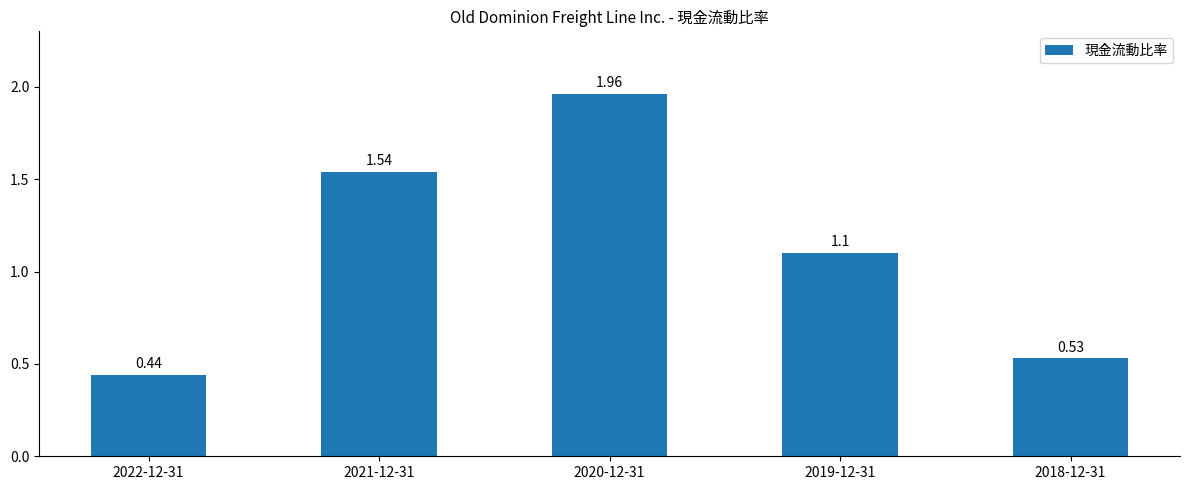

The chart shows a value of 0.9 at 2018-12-31. True or false?

False